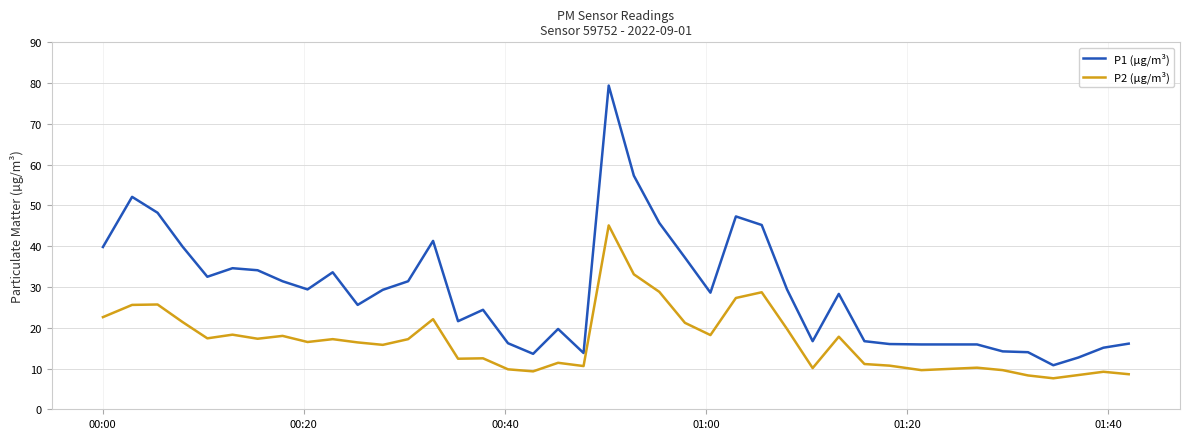

True or false: P1 (µg/m³) and P2 (µg/m³) intersect in this chart.

False